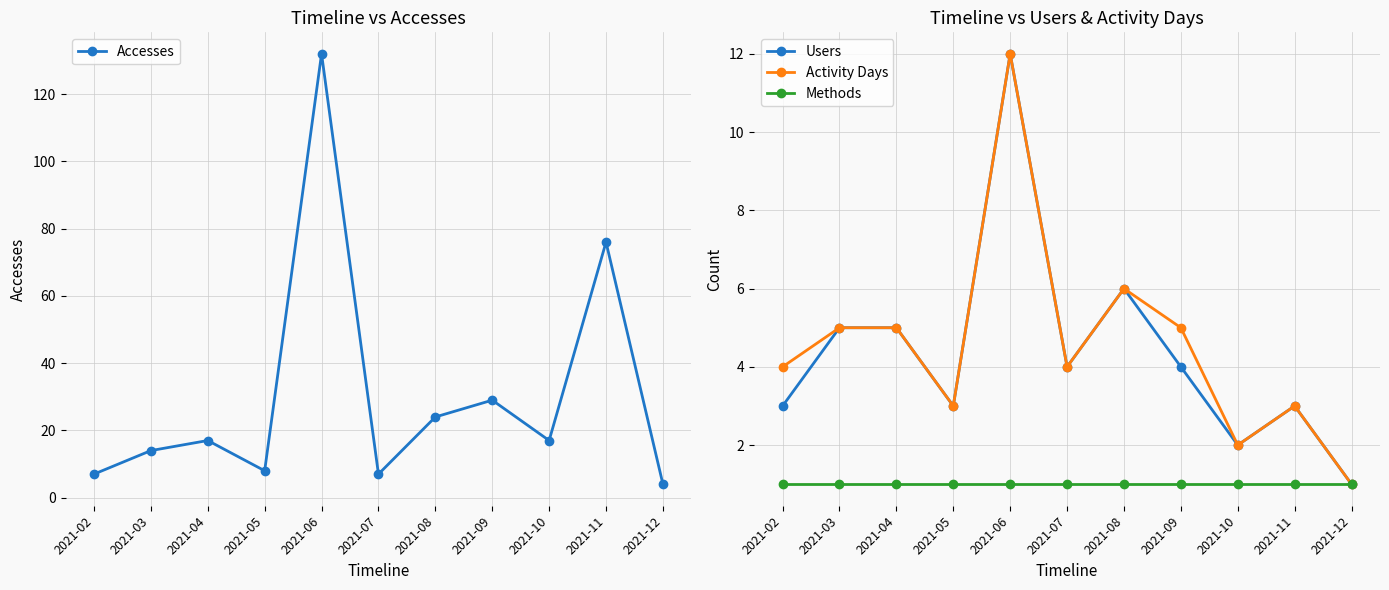

Reading left to right, extract all data points from this chart.

Accesses: 2021-02=7	2021-03=14	2021-04=17	2021-05=8	2021-06=132	2021-07=7	2021-08=24	2021-09=29	2021-10=17	2021-11=76	2021-12=4
Users: 2021-02=3	2021-03=5	2021-04=5	2021-05=3	2021-06=12	2021-07=4	2021-08=6	2021-09=4	2021-10=2	2021-11=3	2021-12=1
Activity Days: 2021-02=4	2021-03=5	2021-04=5	2021-05=3	2021-06=12	2021-07=4	2021-08=6	2021-09=5	2021-10=2	2021-11=3	2021-12=1
Methods: 2021-02=1	2021-03=1	2021-04=1	2021-05=1	2021-06=1	2021-07=1	2021-08=1	2021-09=1	2021-10=1	2021-11=1	2021-12=1